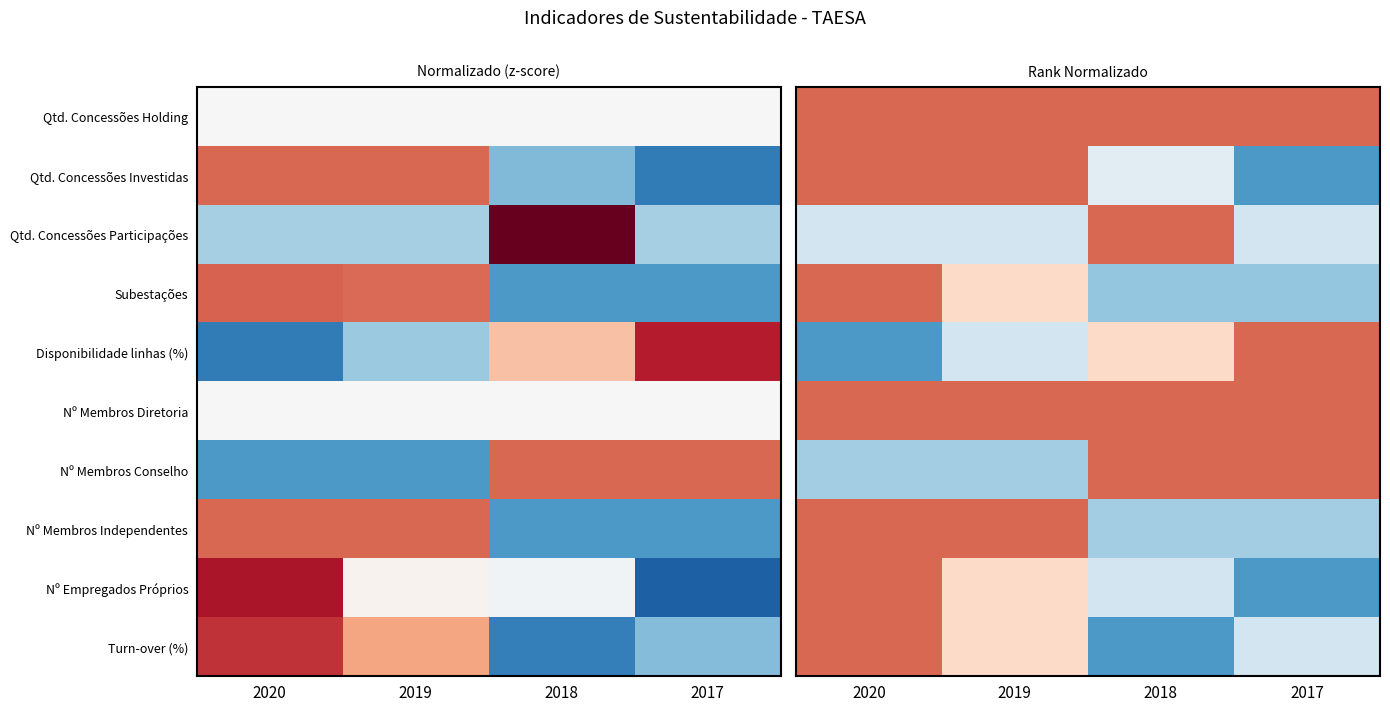

How many data points does each series have?

4